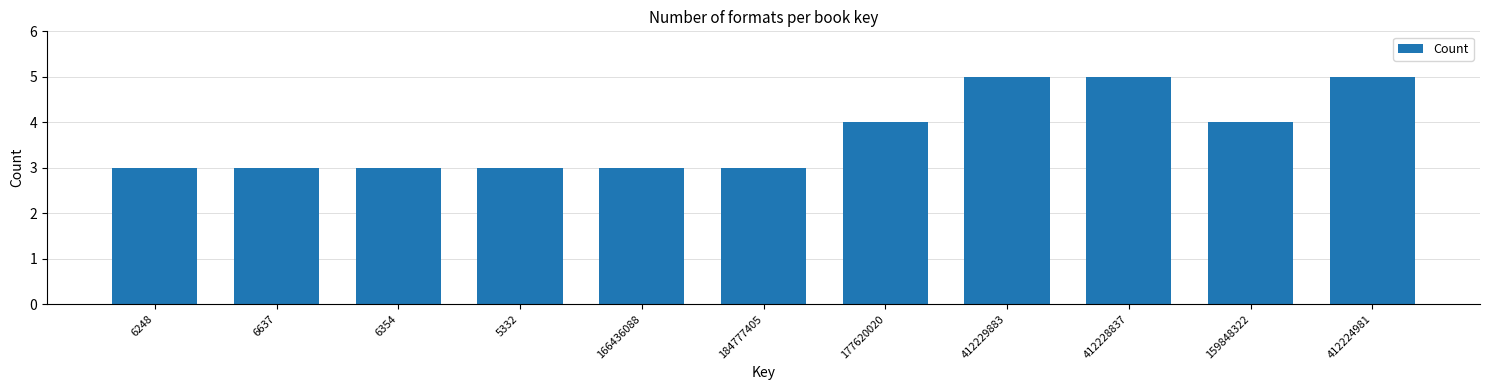

Reading left to right, list all the values displayed in this chart.

3	3	3	3	3	3	4	5	5	4	5